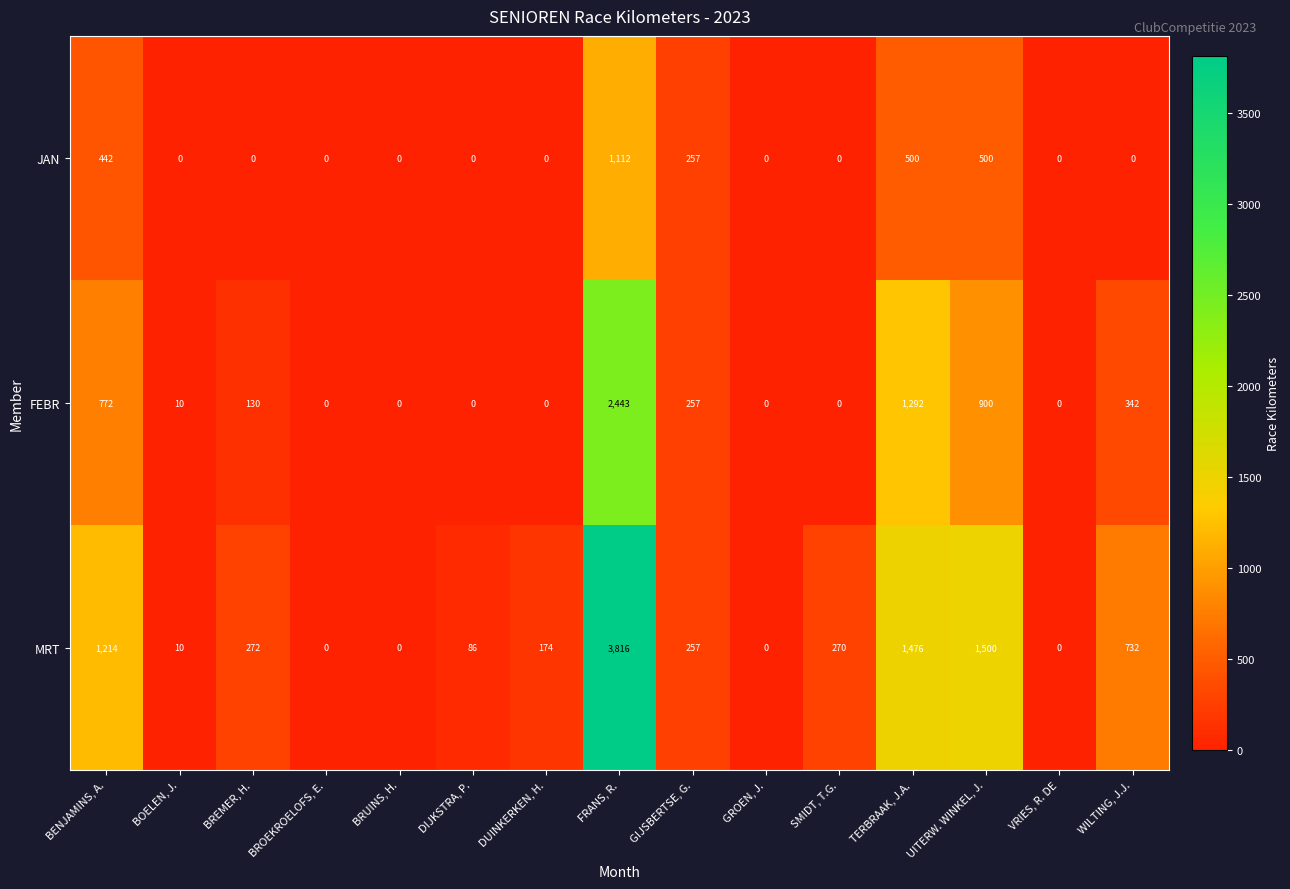

What is the greatest value displayed?

3816